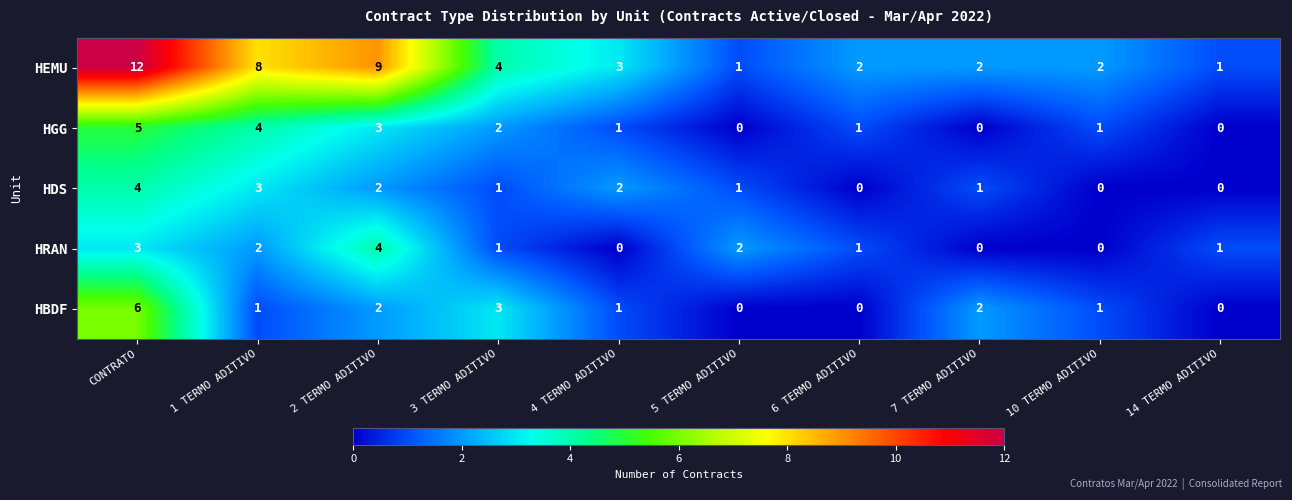

Which series changed the most between 2 TERMO ADITIVO and 14 TERMO ADITIVO?

HEMU